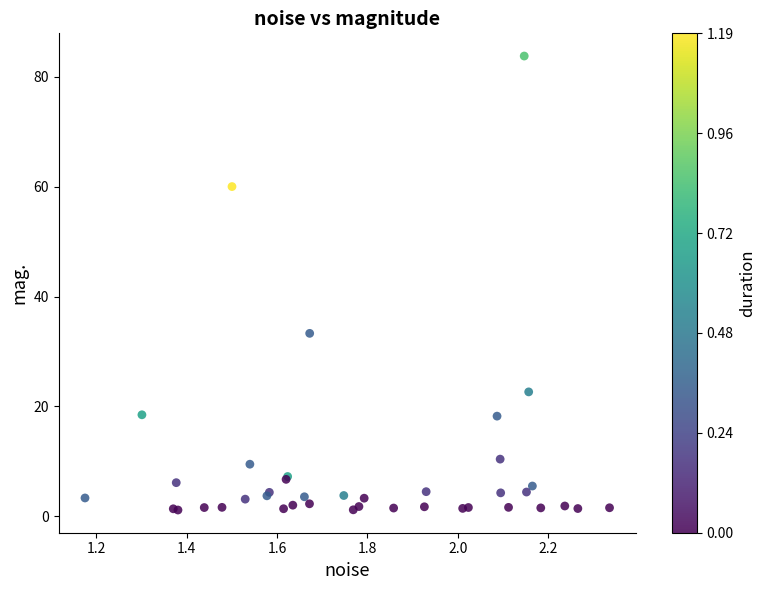

What Y value in the scatter plot is closest to 42?

33.3